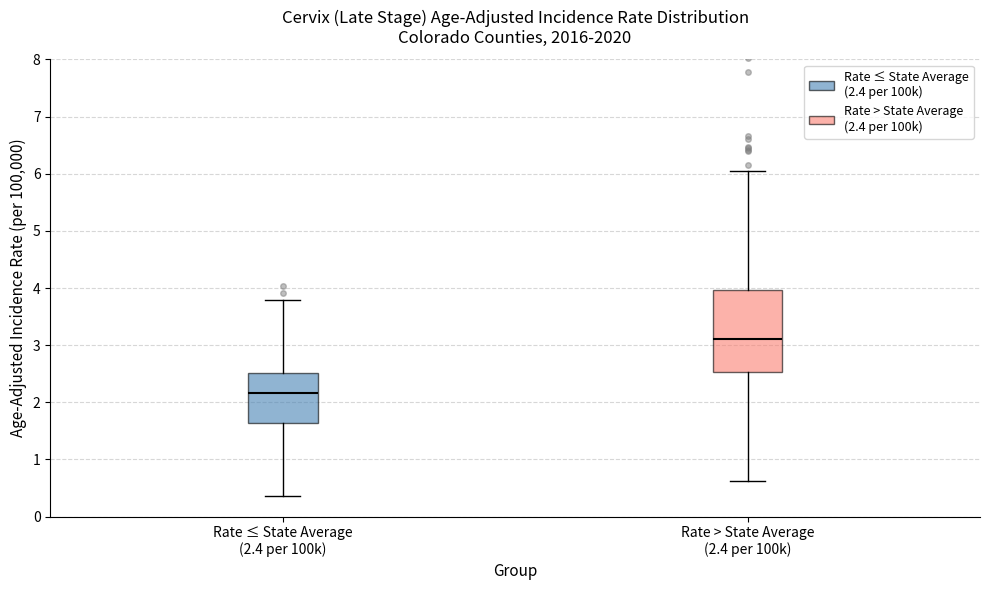

Reading left to right, transcribe this box plot: for each box, give where its median line is, the range the box spans, and where its two whiskers end, as read against the y-axis. The values are not printed on the chart, so give them approximately, as read against the axis.

Rate ≤ State Average (2.4 per 100k): median 2.2, box 1.6 to 2.5, whiskers 0.4 to 3.8
Rate > State Average (2.4 per 100k): median 3.1, box 2.5 to 4.0, whiskers 0.6 to 6.0